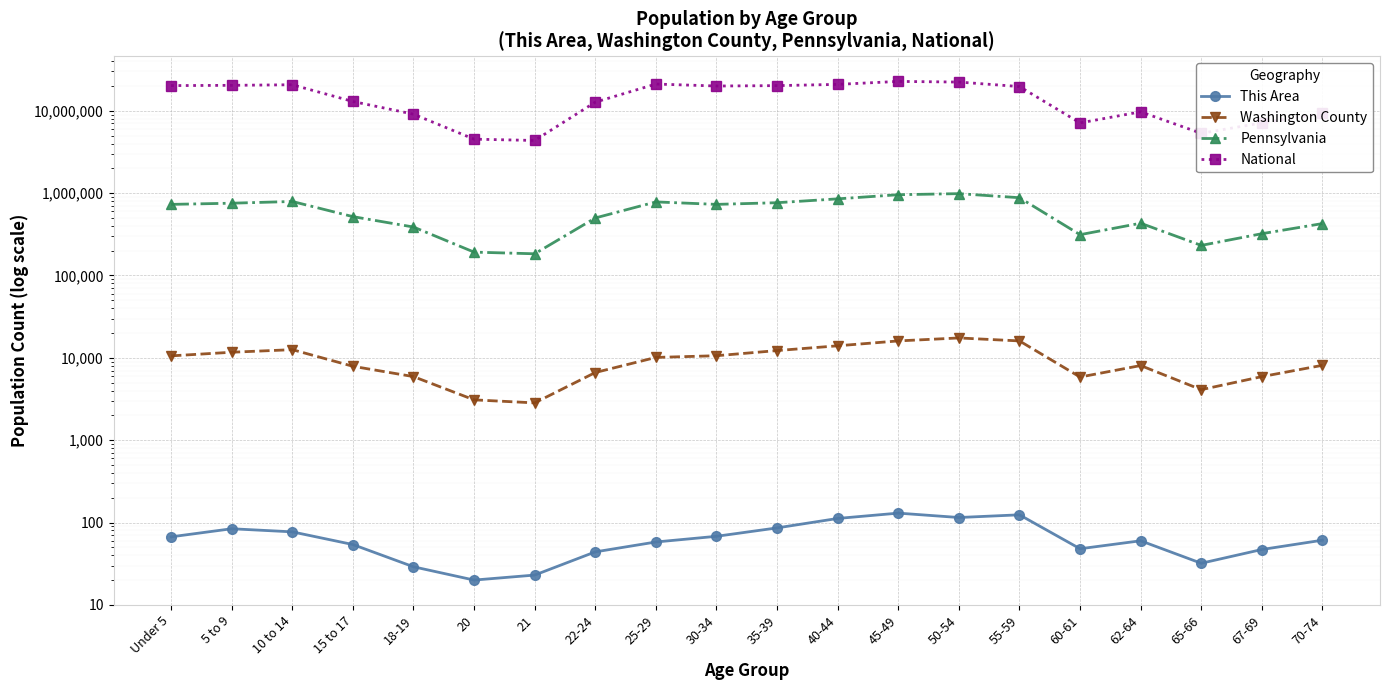

List the series in order of their peak value, highest first.

National, Pennsylvania, Washington County, This Area